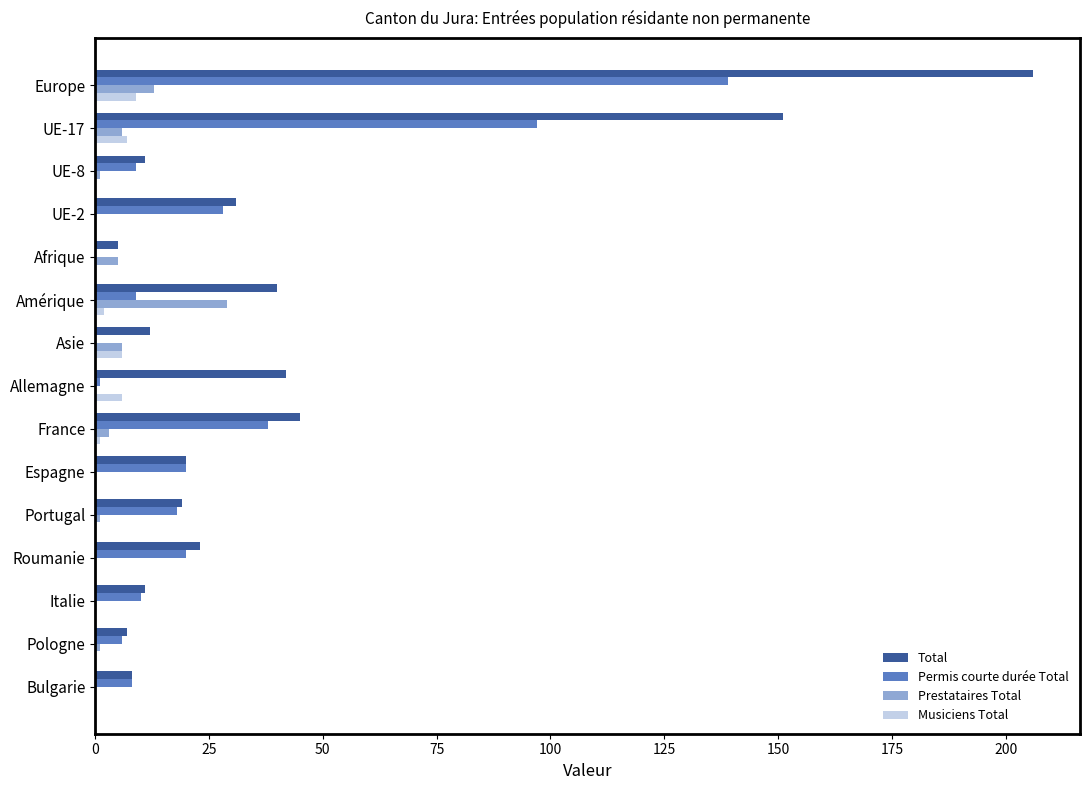

Which series has the largest total across all categories?

Total